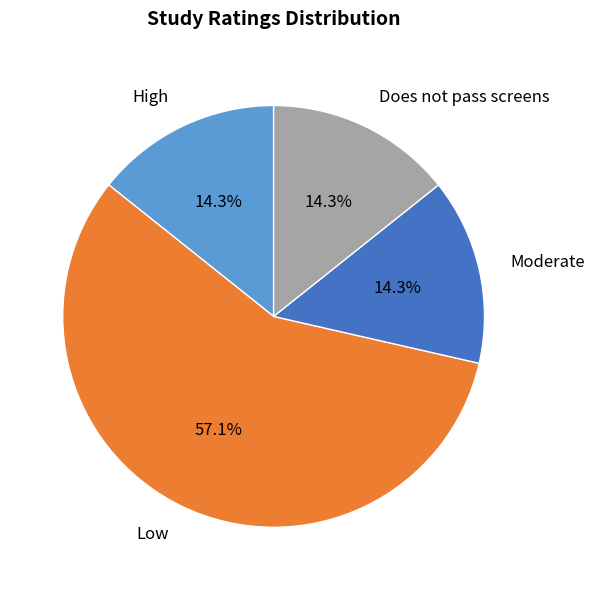

Which slice is the largest?

Low